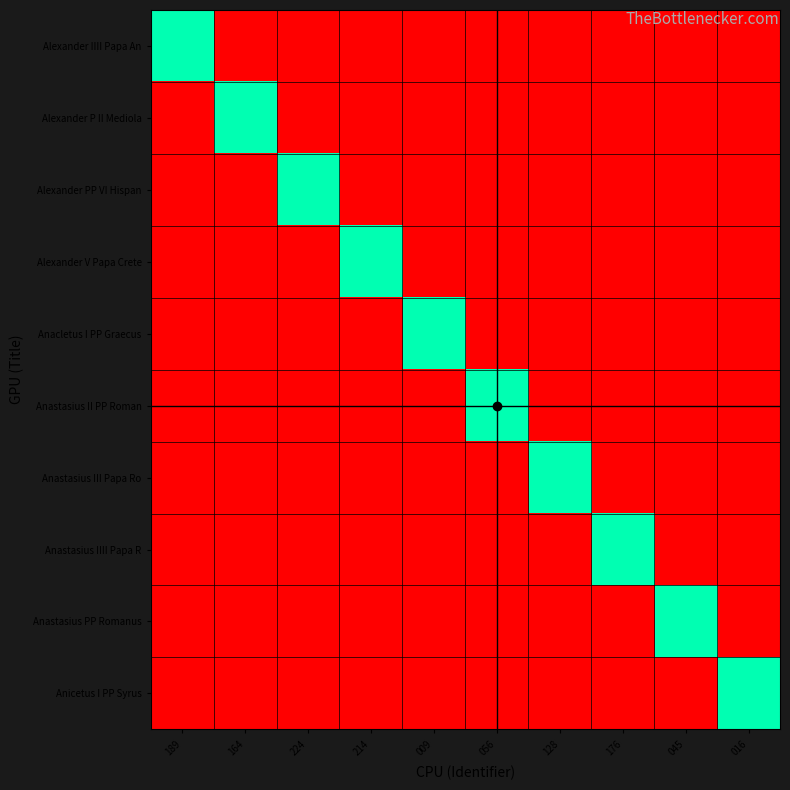

At how many categories does at least one series exceed 0?

10